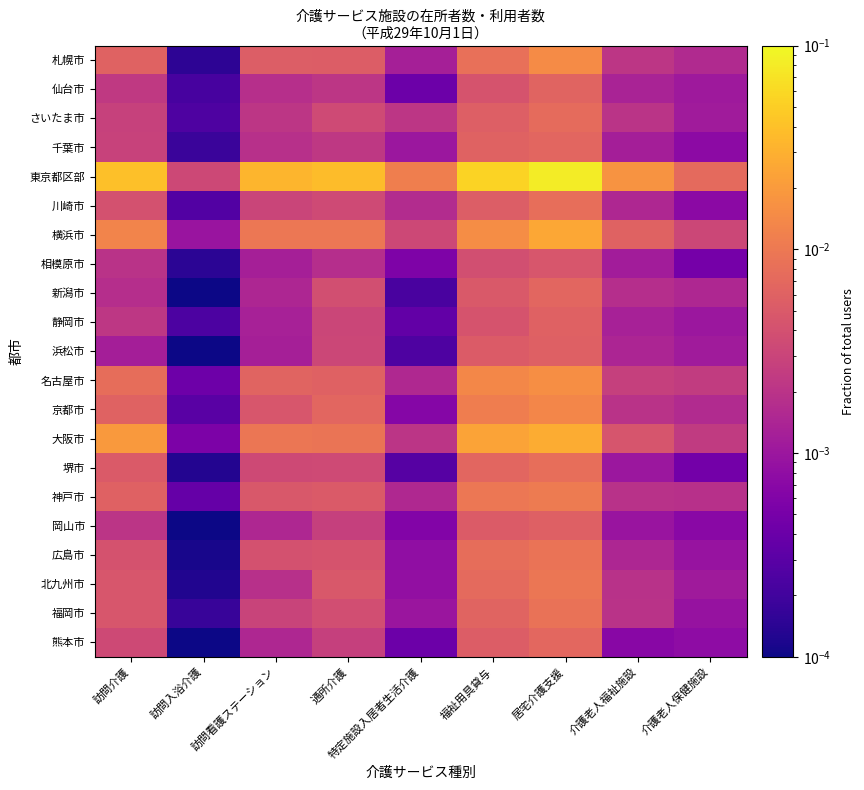

At how many categories does at least one series exceed 0?

9